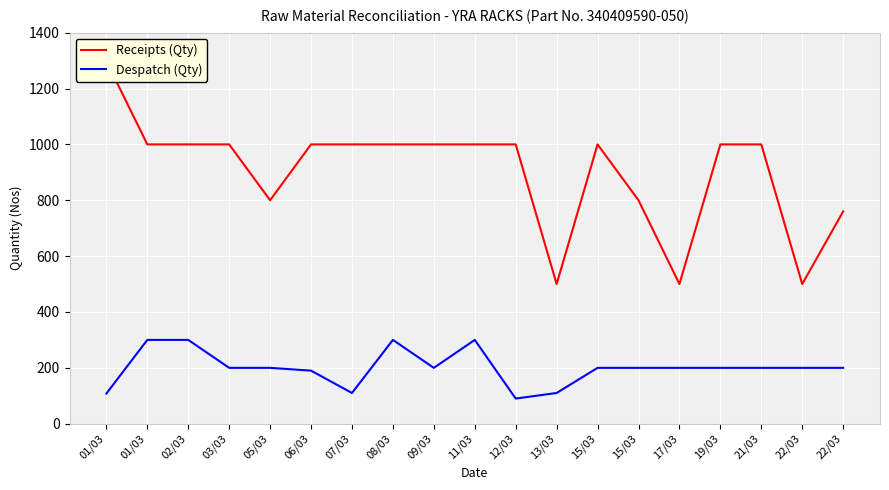

In Receipts (Qty), how many points are higher than both neighbors (excluding endpoints)?

1